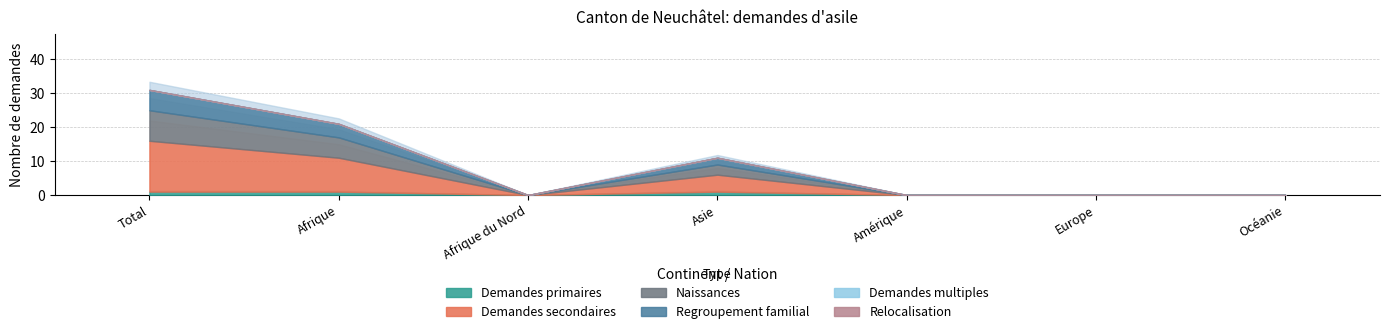

At how many categories does at least one series exceed 12?

1